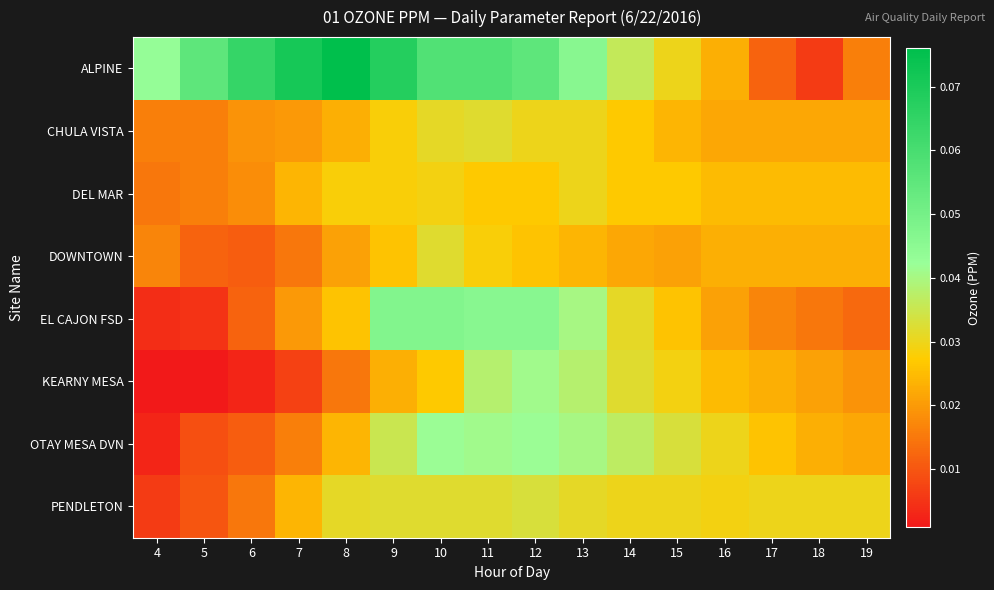

Which series has the largest range (max minus min)?

ALPINE